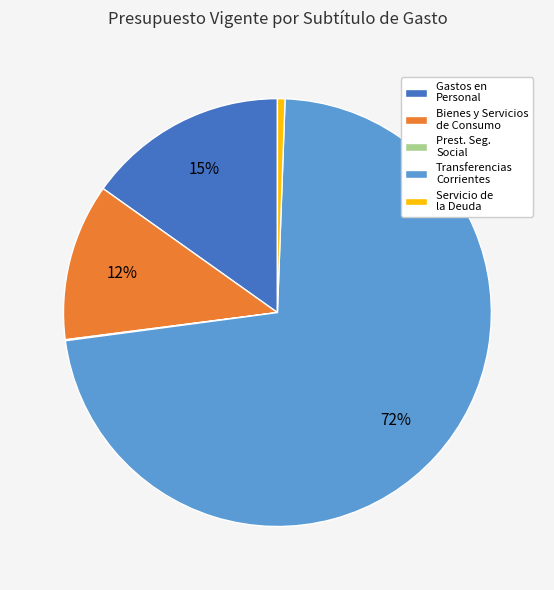

Which has a higher value, Bienes y Servicios de Consumo or Gastos en Personal?

Gastos en Personal